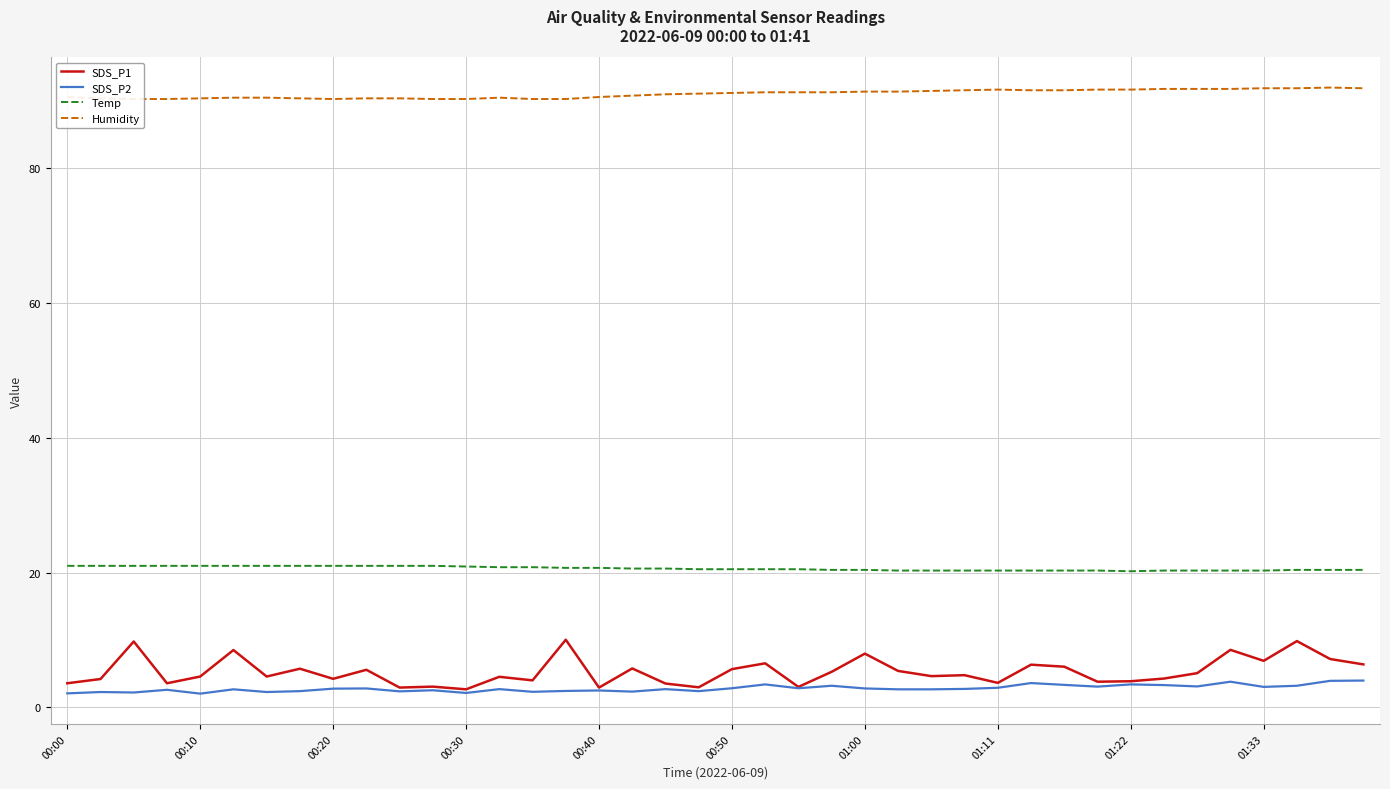

What is the sum of all Temp values?

824.6